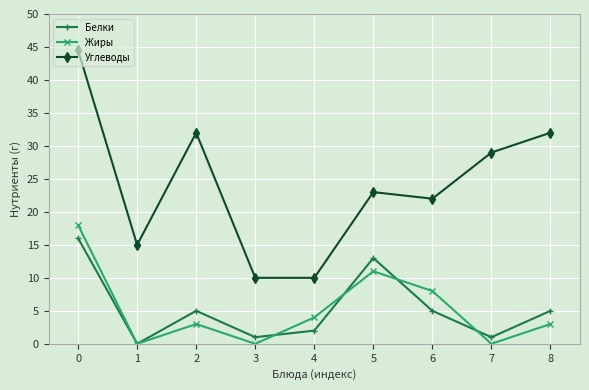

What is the sum of the Белки values at 0 and 4?

18.0